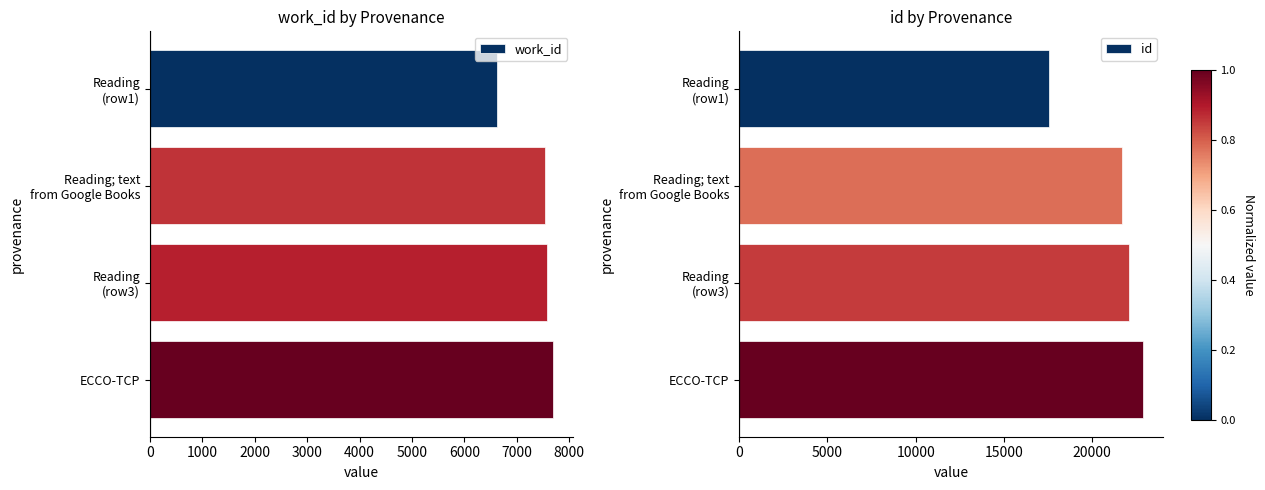

Read the work_id value at ECCO-TCP.

7694